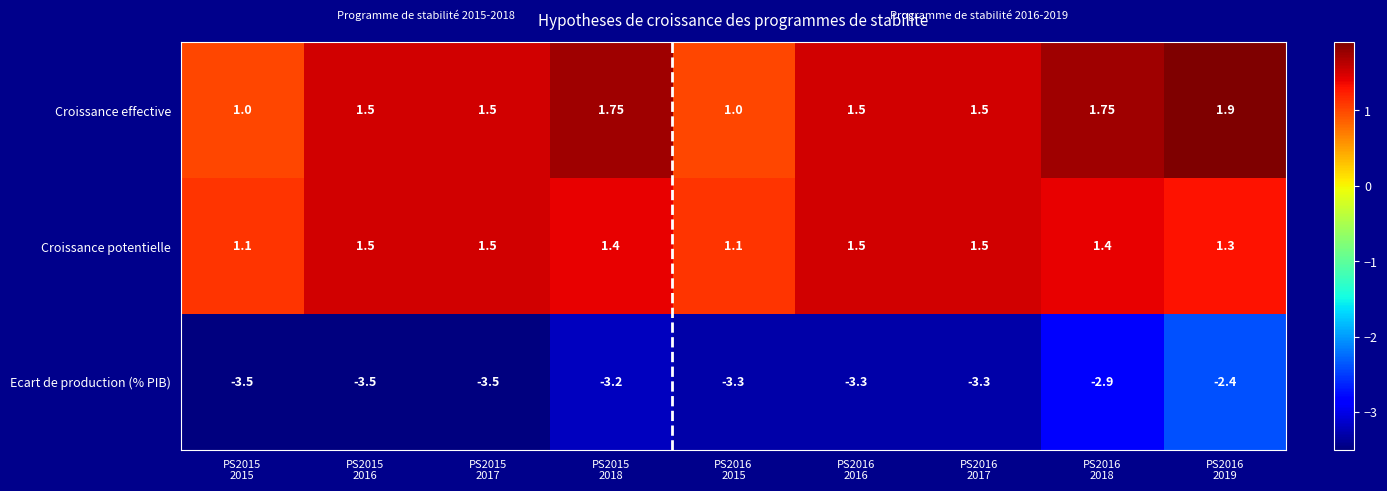

Which series has the widest spread of values?

Ecart de production (% PIB)